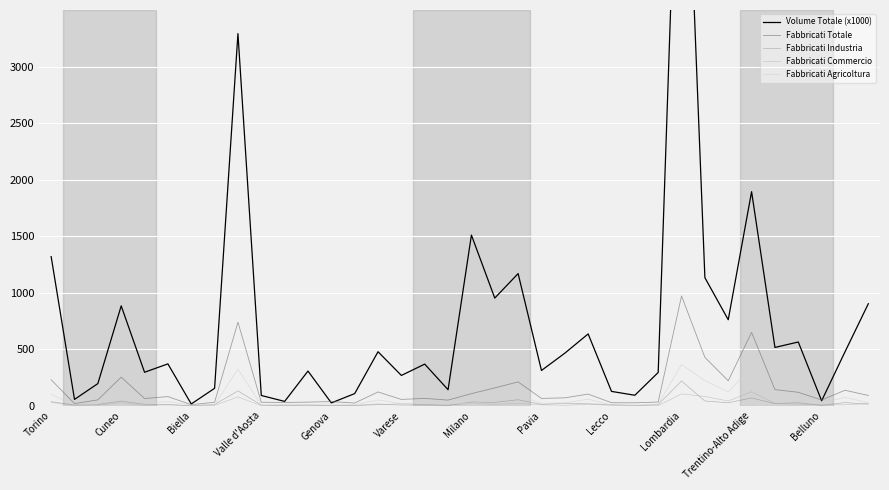

What are all the series names shown in the legend?

Volume Totale (x1000), Fabbricati Totale, Fabbricati Industria, Fabbricati Commercio, Fabbricati Agricoltura